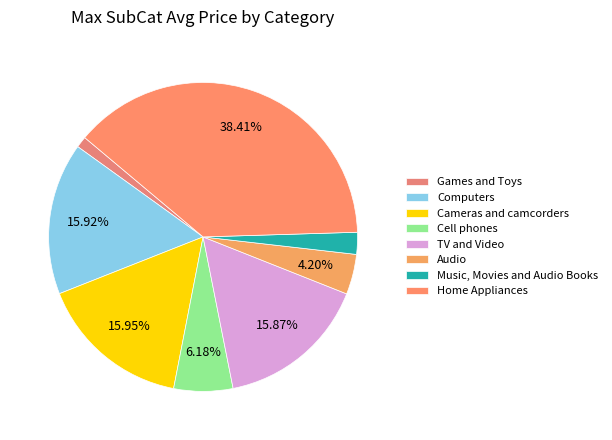

Is it true that Cameras and camcorders is 16% of the pie?

True